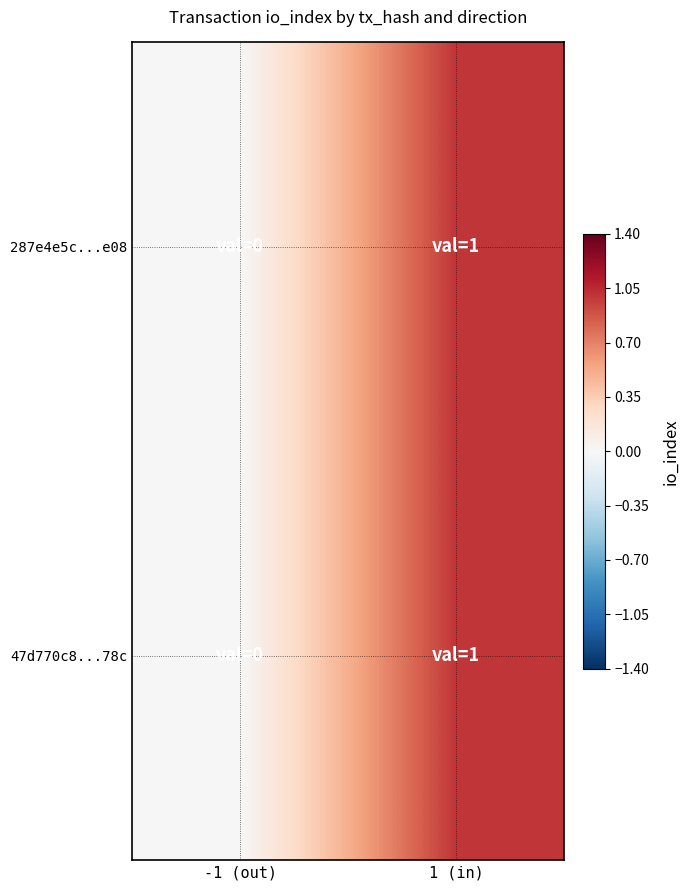

Which has a higher value, 1 (in) or -1 (out)?

1 (in)